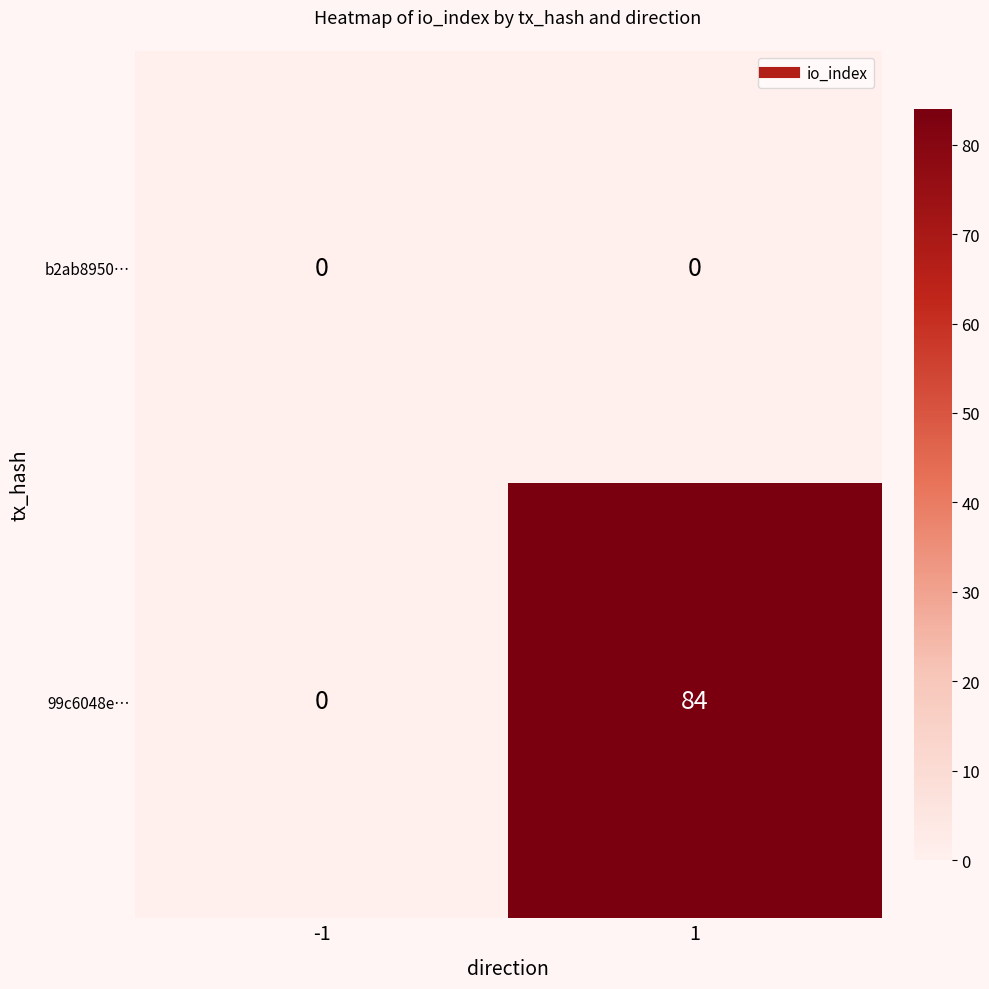

At how many categories does at least one series exceed 60?

1